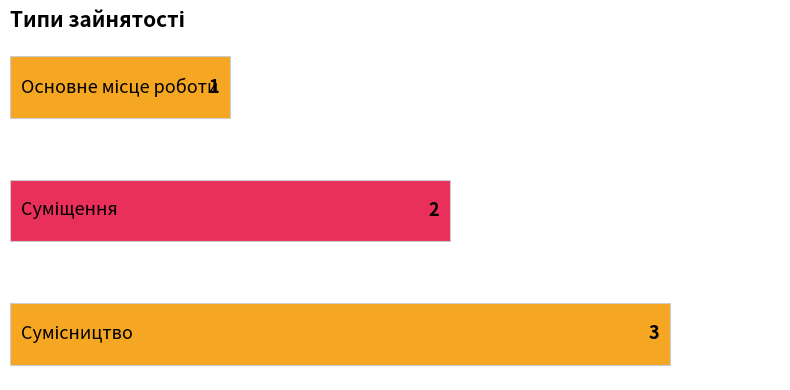

How many values are between 1 and 3?

3